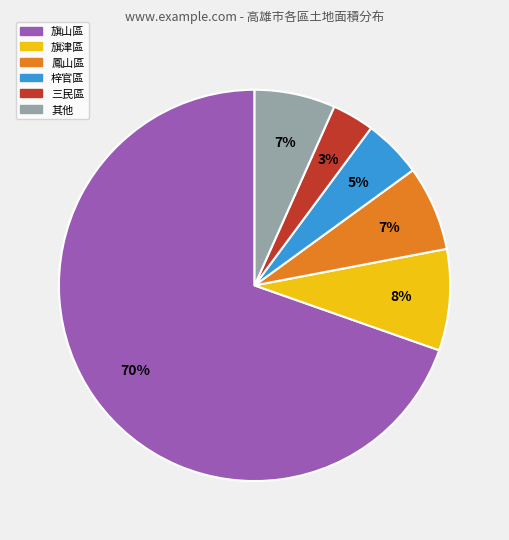

Is there a majority slice in this chart?

Yes